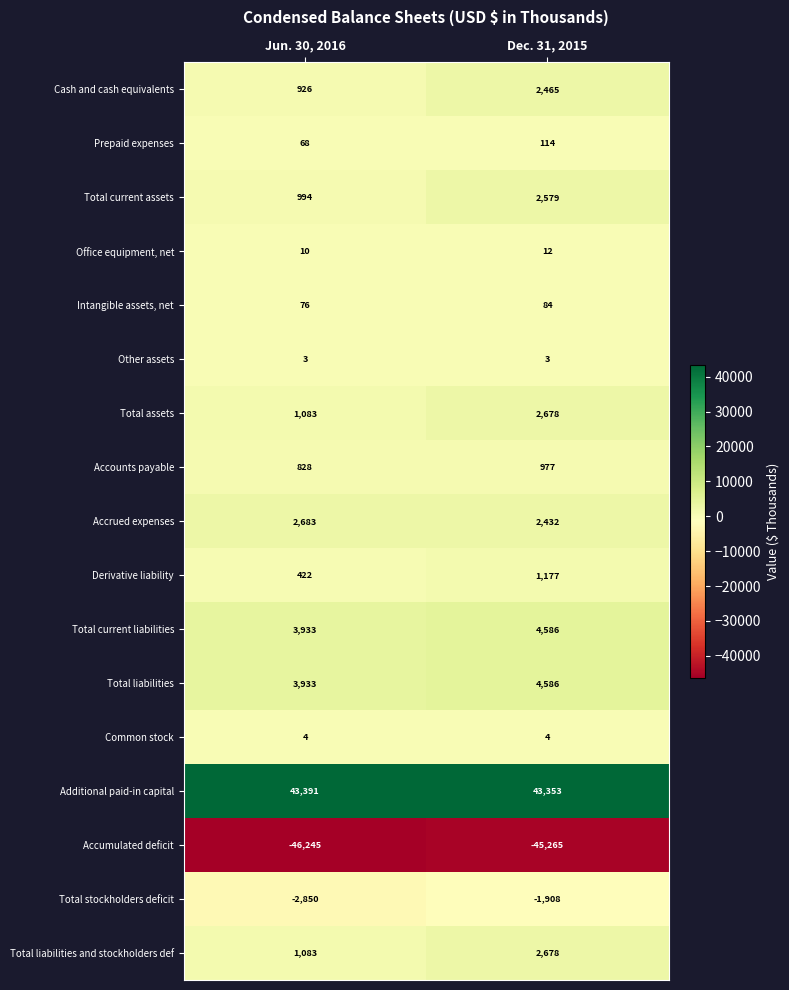

What is the difference between the maximum and minimum values in the Total current liabilities series?

653